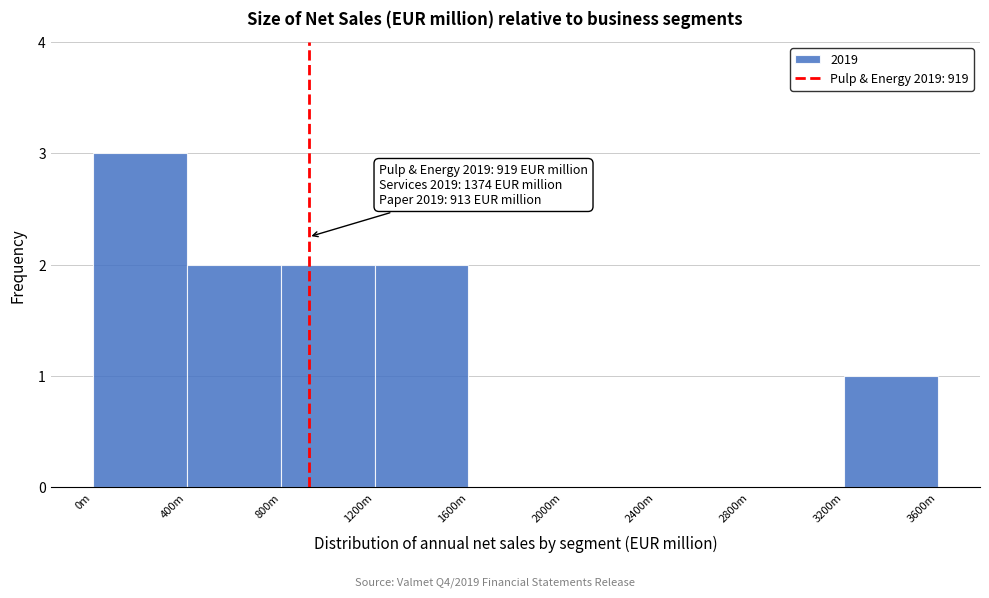

Reading left to right, transcribe all the data shown in this chart.

0m=3	400m=2	800m=2	1200m=2	1600m=0	2000m=0	2400m=0	2800m=0	3200m=1